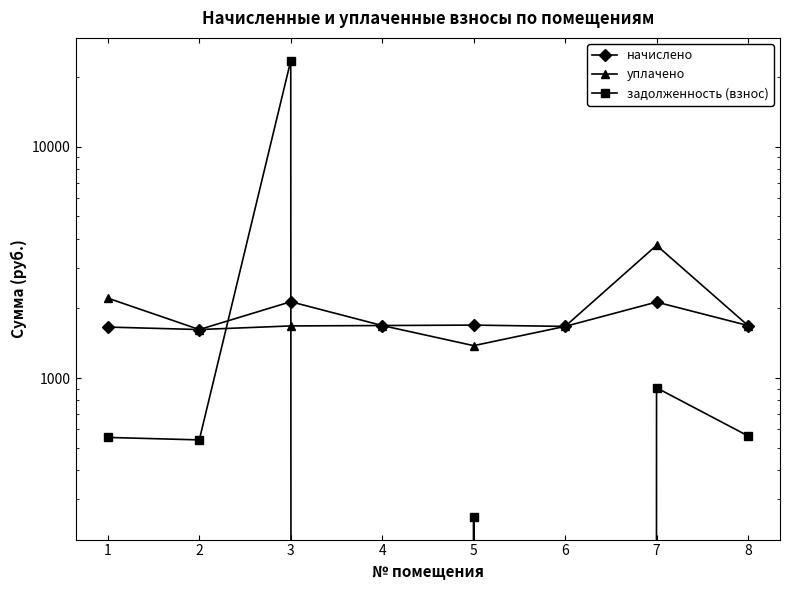

How many values in the начислено series exceed 1686?

5